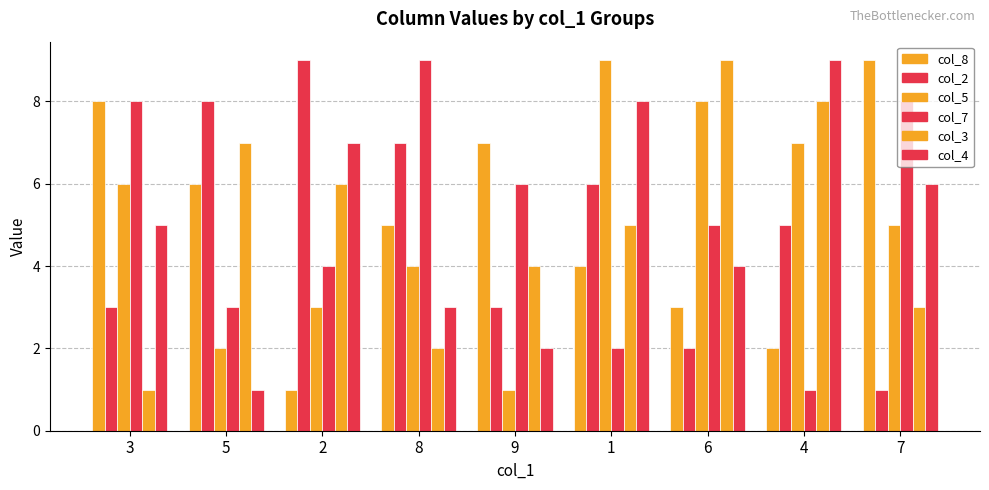

Rank the series at 3 from lowest to highest value.

col_3, col_2, col_4, col_5, col_8, col_7